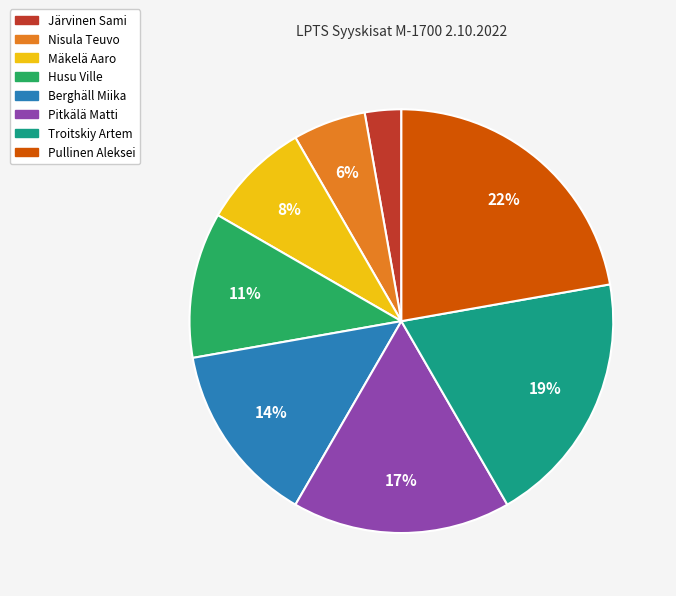

Which category has the biggest portion of the pie?

Pullinen Aleksei